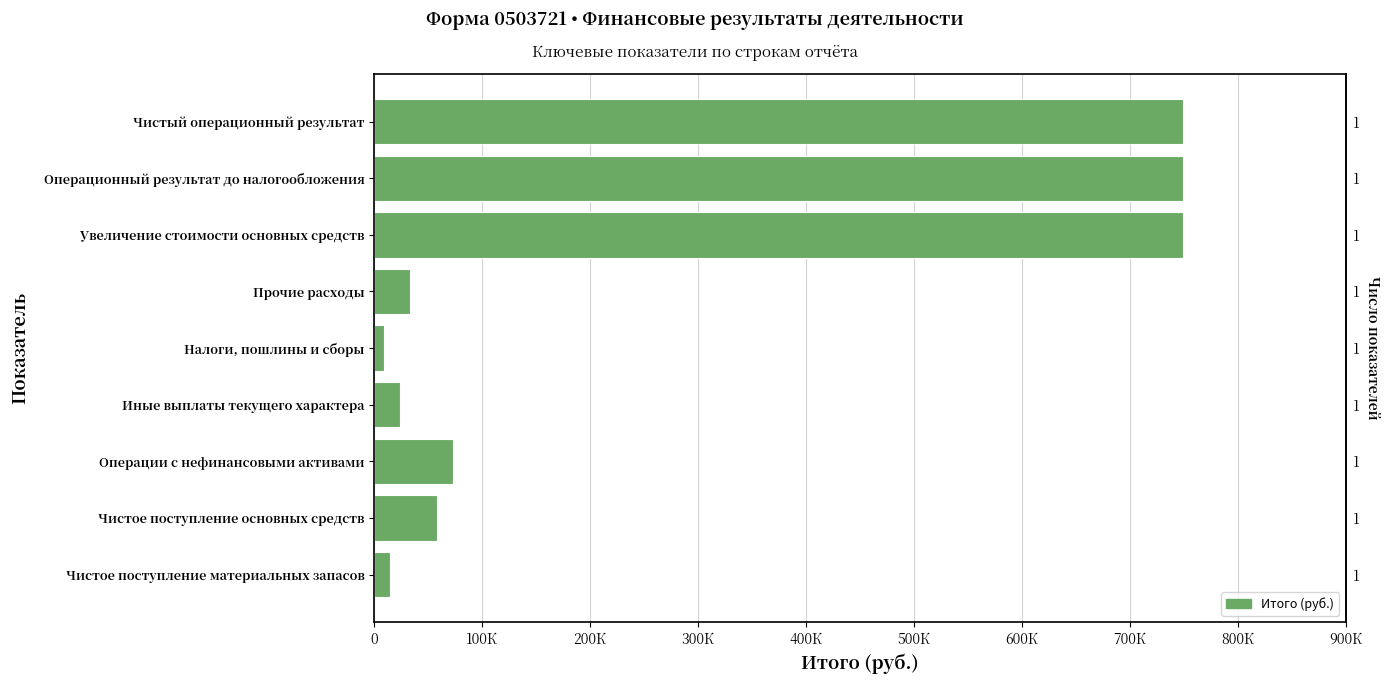

What is the maximum value shown in the chart?

749444.4